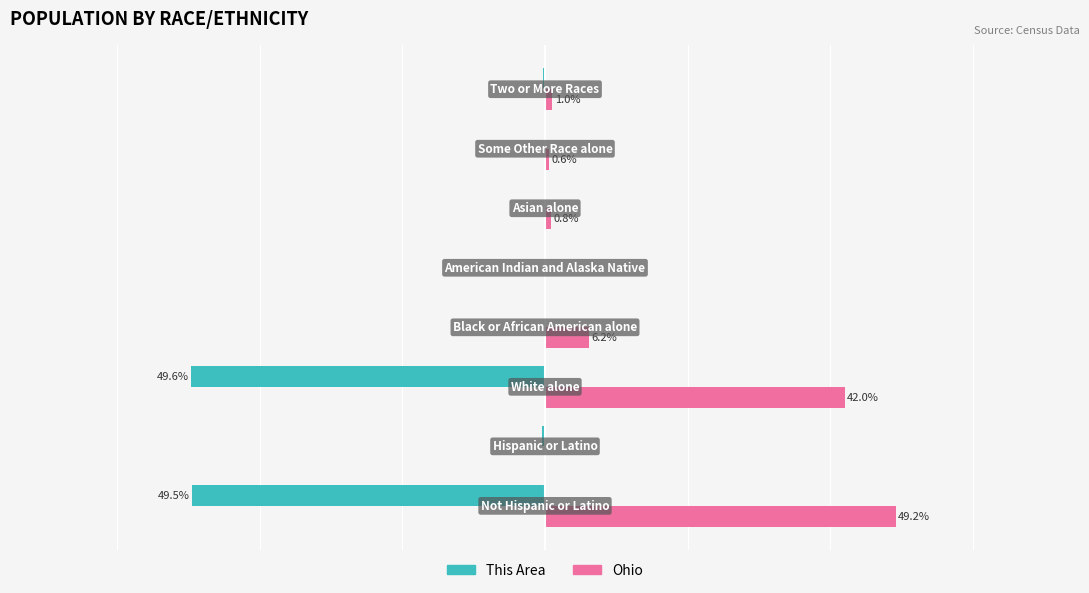

Which series has the largest total across all categories?

Ohio